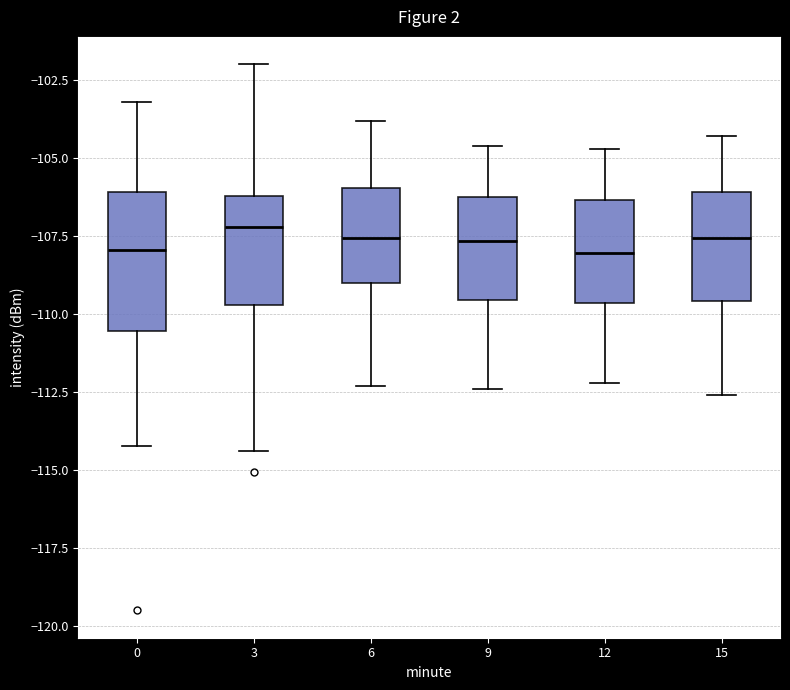

Comparing the boxes themselves (not the whiskers), which one is the tallest?

0